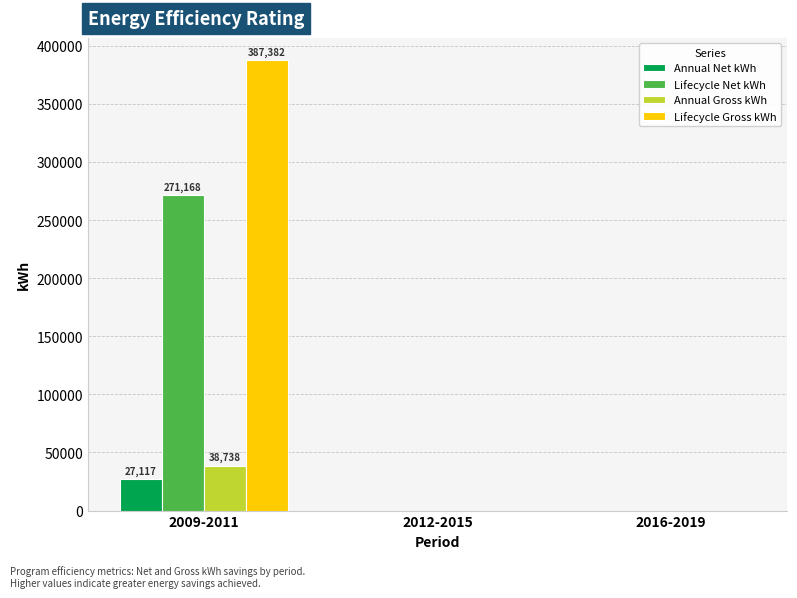

At which category is the sum across all series the highest?

2009-2011